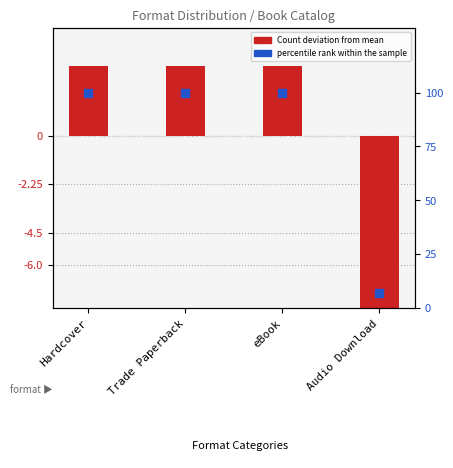

What is the sum of the percentile rank within the sample values at eBook and Audio Download?

107.1